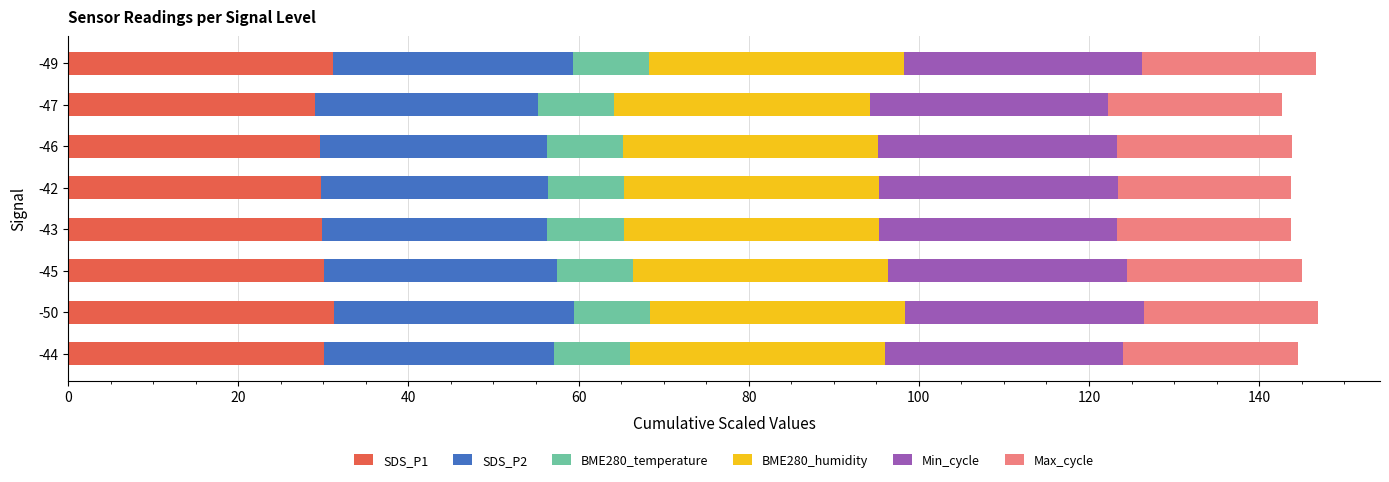

What is the total value across all series at -42?

143.8